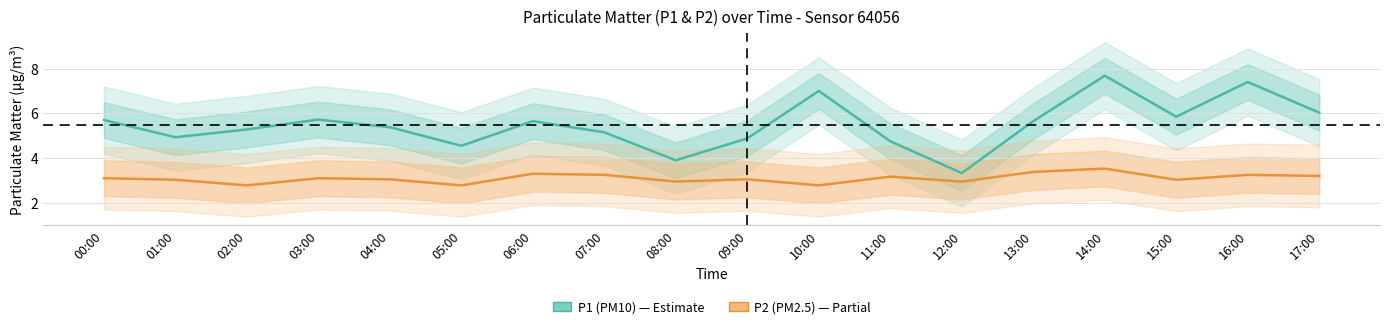

At which category is the sum across all series the highest?

14:00